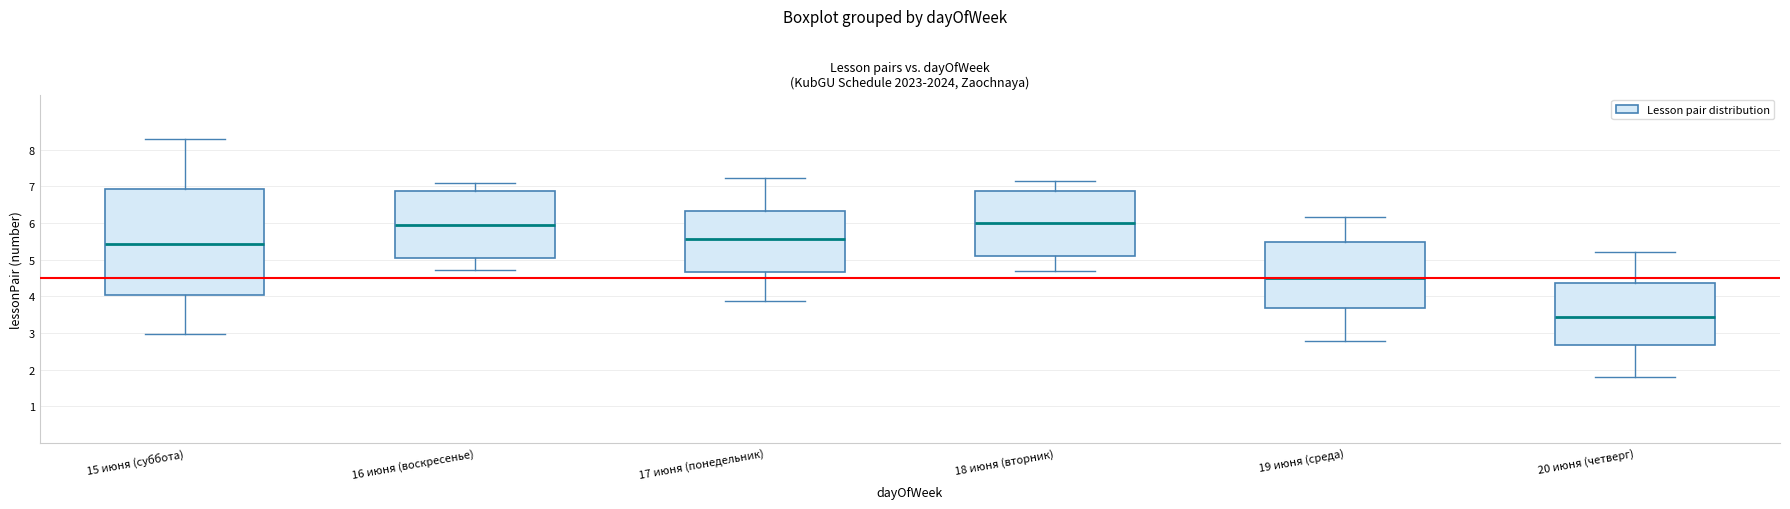

Which box is the tallest, from its lower edge to its upper edge?

15 июня (суббота)